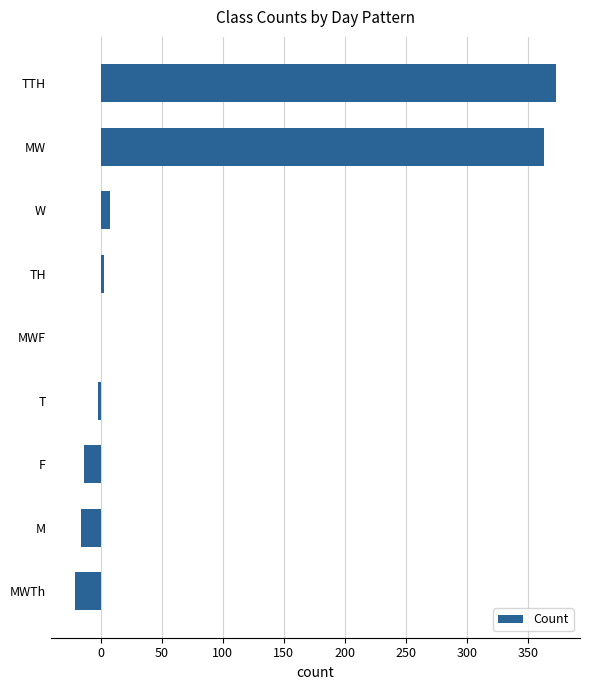

Is it true that the value at TTH is 86?

False